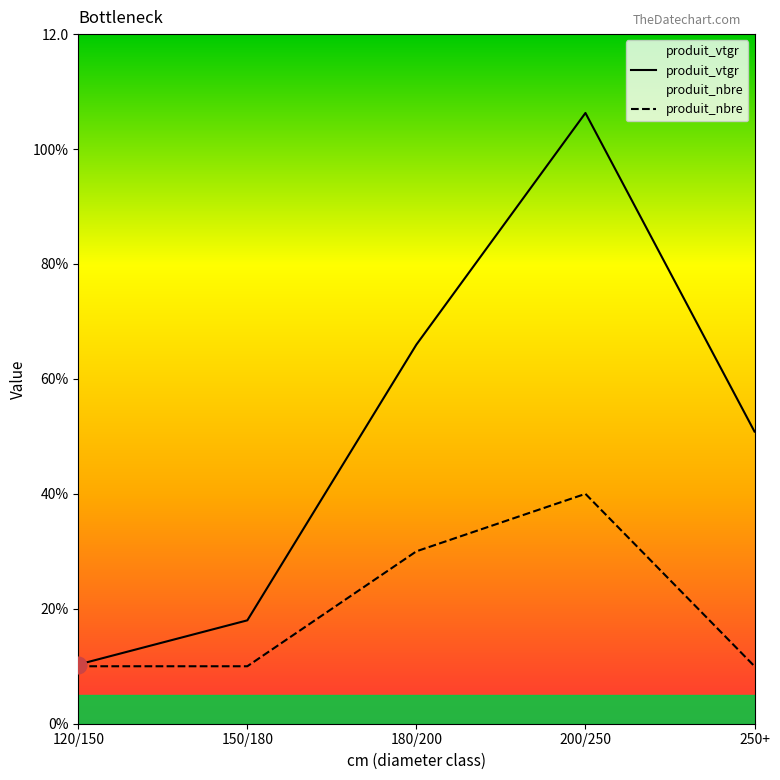

What is the minimum value for produit_nbre?

1.0